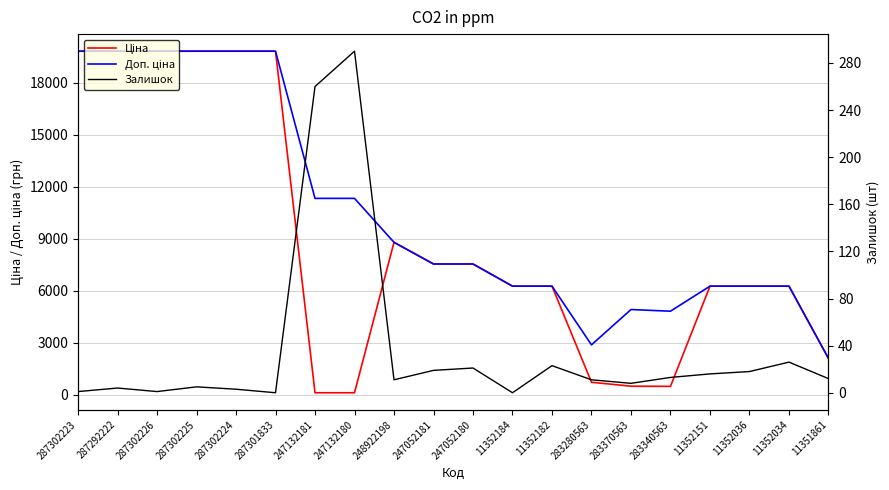

What is the difference between the maximum and minimum values in the Ціна series?

19717.7